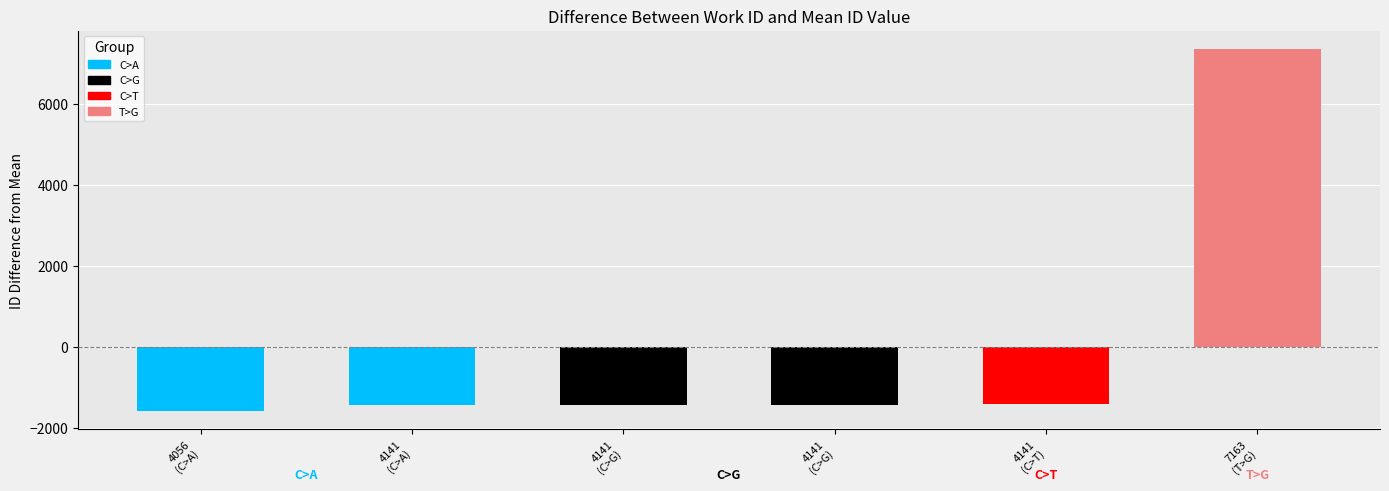

Does the chart contain stacked bars?

No